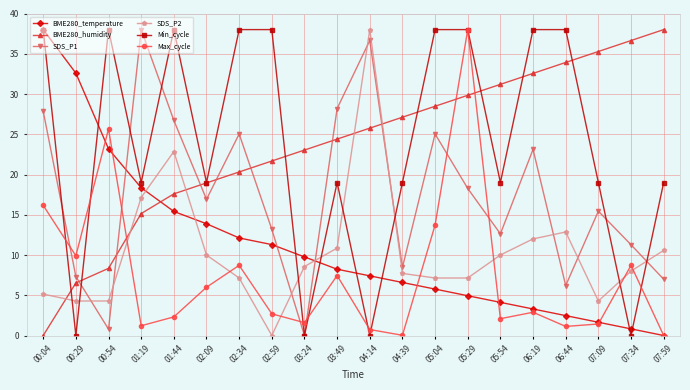

What value does the BME280_temperature series have at 01:44?

15.4